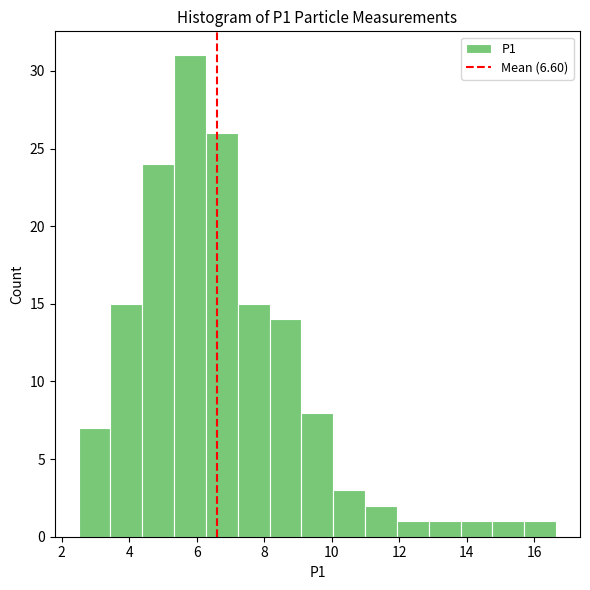

Reading left to right, list every bar in this chart as the range it spans on the x-axis followed by its height. Neither the bar edges nor the heights are printed on the chart, so give them approximately, as read against the axes.

2.6 to 3.4: 7
3.4 to 4.4: 15
4.4 to 5.4: 24
5.4 to 6.2: 31
6.2 to 7.2: 26
7.2 to 8.2: 15
8.2 to 9.2: 14
9.2 to 10.0: 8
10.0 to 11.0: 3
11.0 to 12.0: 2
12.0 to 12.8: 1
12.8 to 13.8: 1
13.8 to 14.8: 1
14.8 to 15.8: 1
15.8 to 16.6: 1